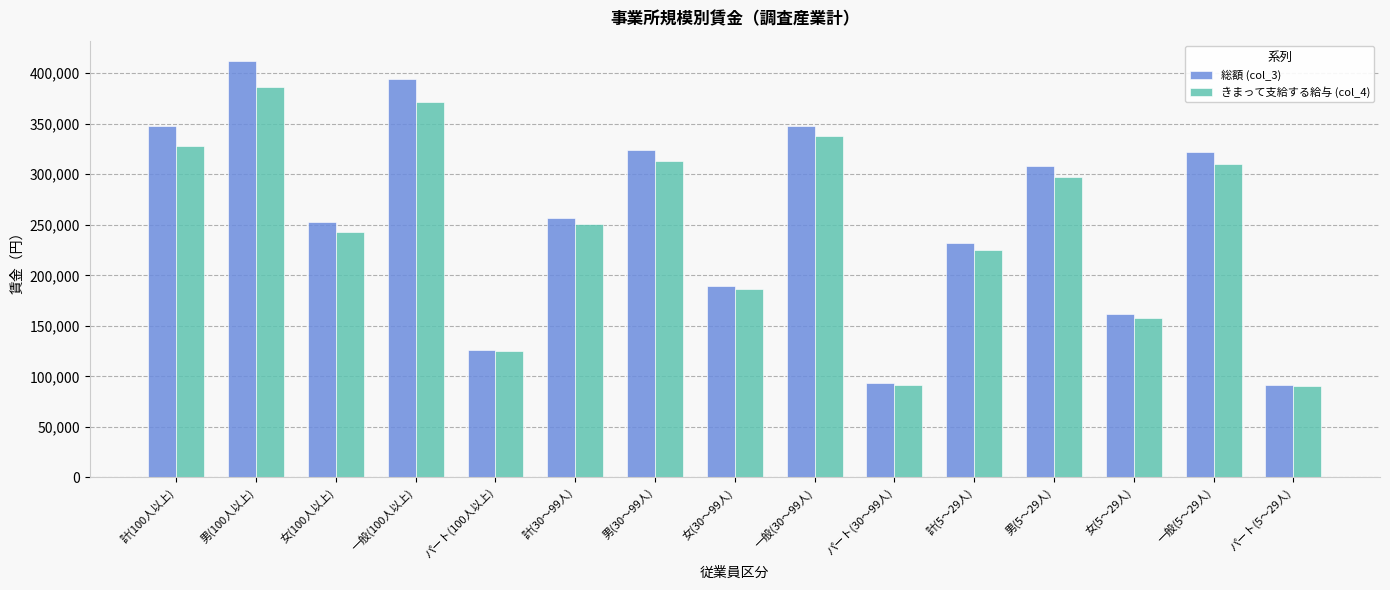

Which series has the largest range (max minus min)?

総額 (col_3)